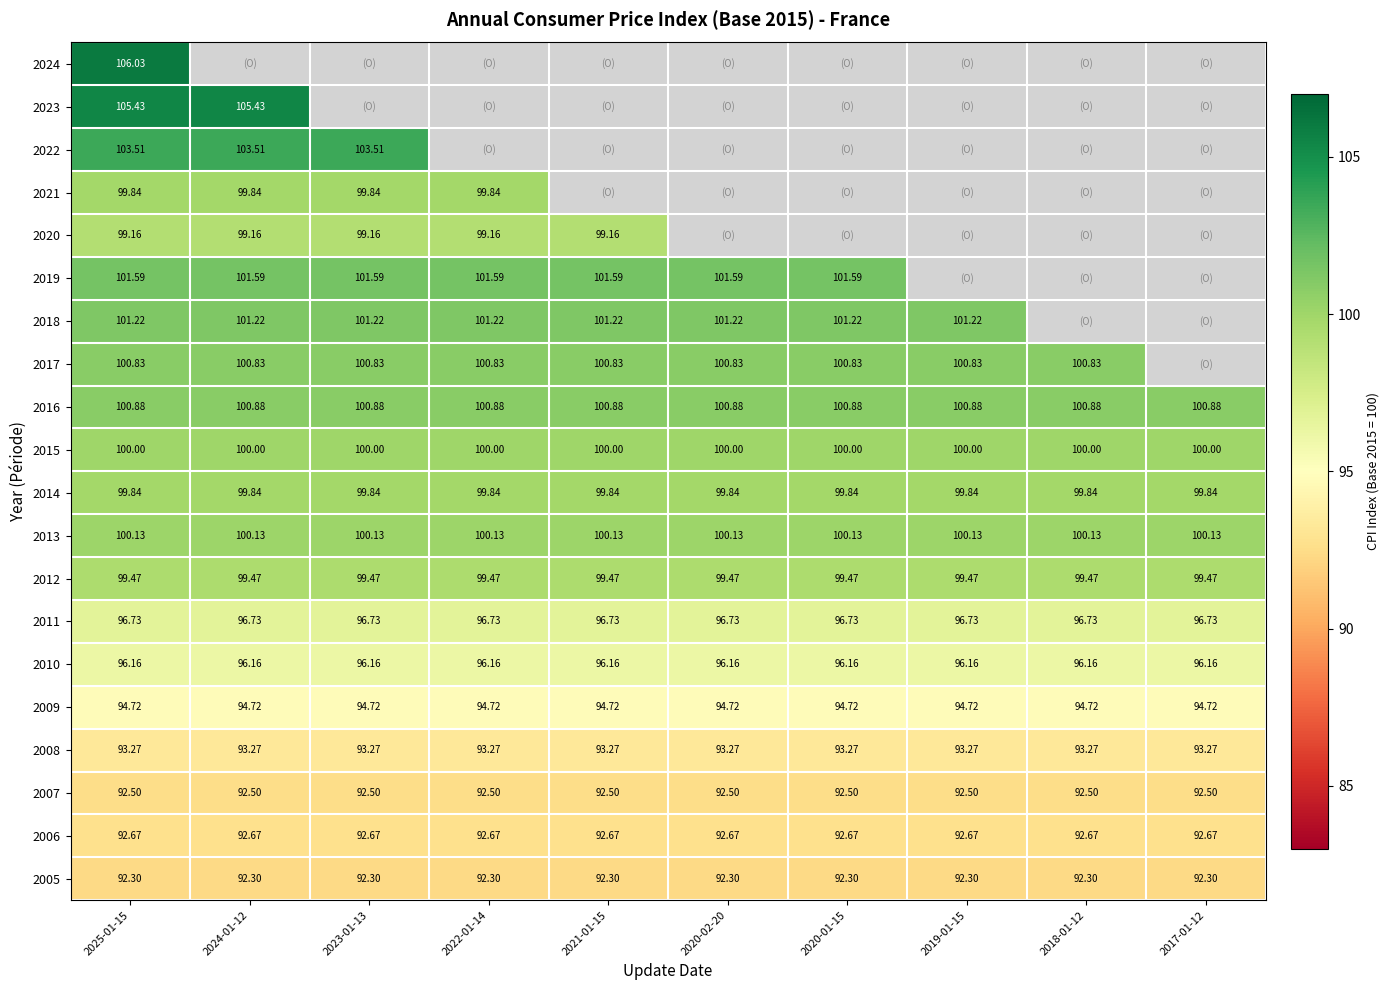

At which category does the chart reach its minimum across all series?

2025-01-15